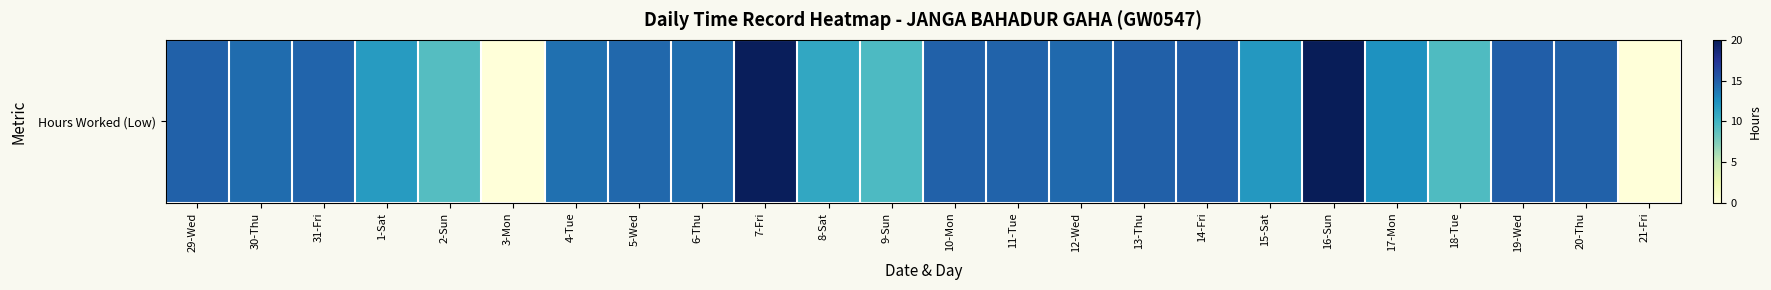

What is the difference between the values at 9-Sun and 3-Mon?

9.5